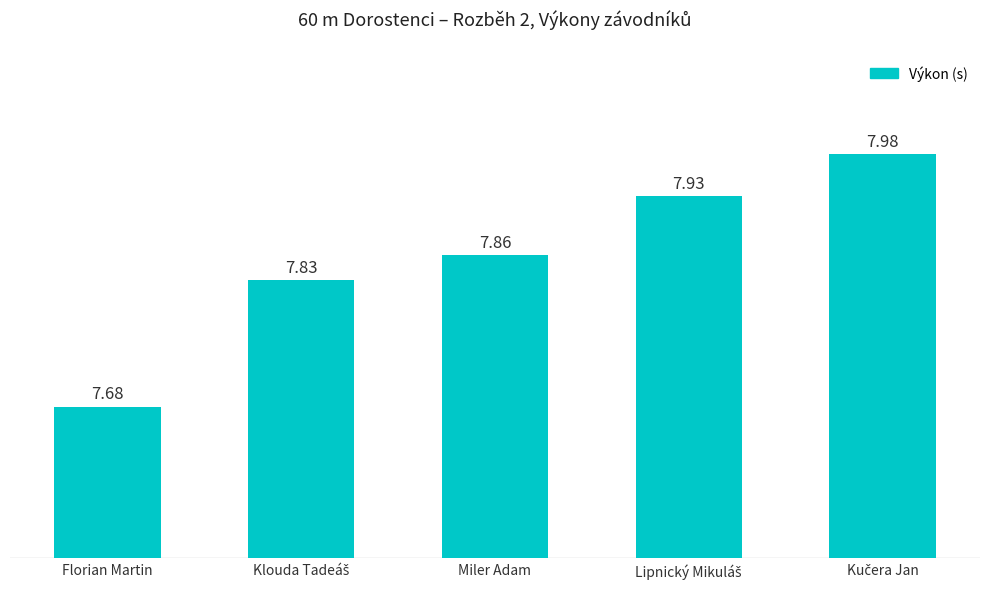

What is the label of the 3rd bar from the right?

Miler Adam